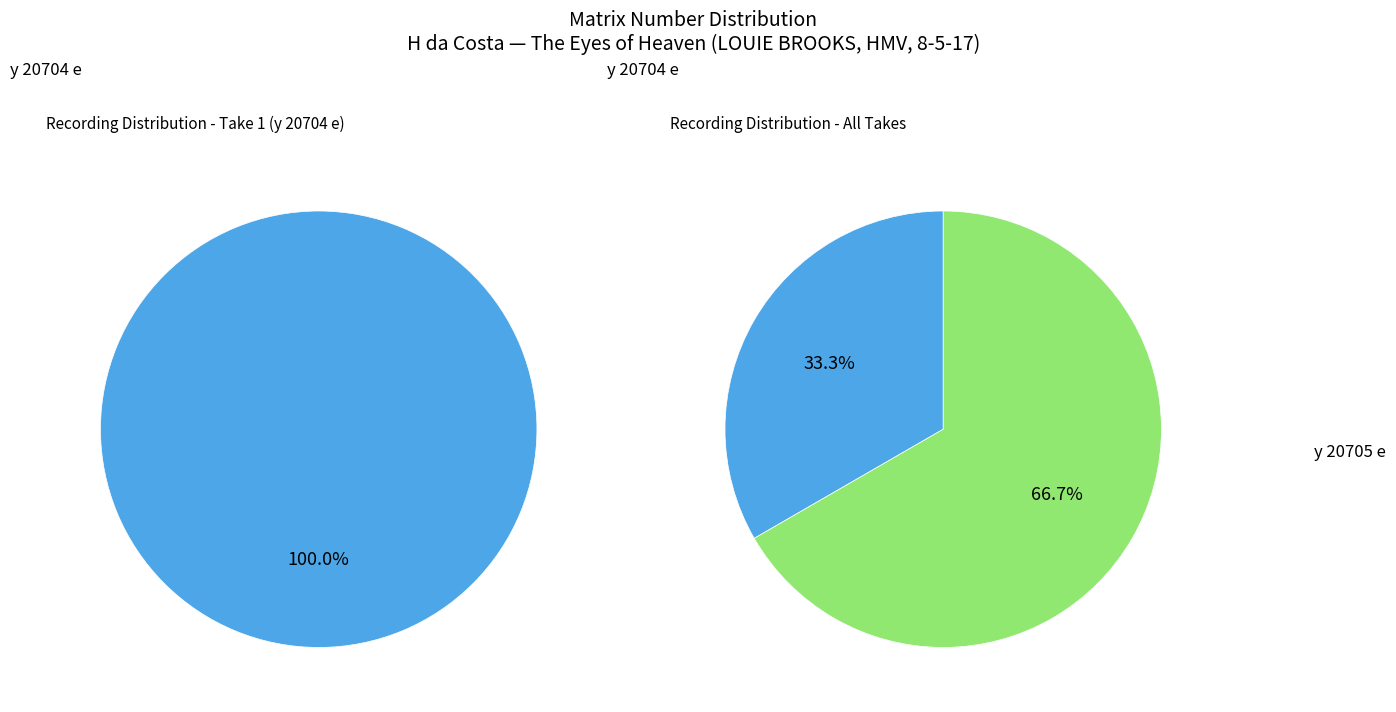

To the nearest percent, what is the average slice percentage?

50%